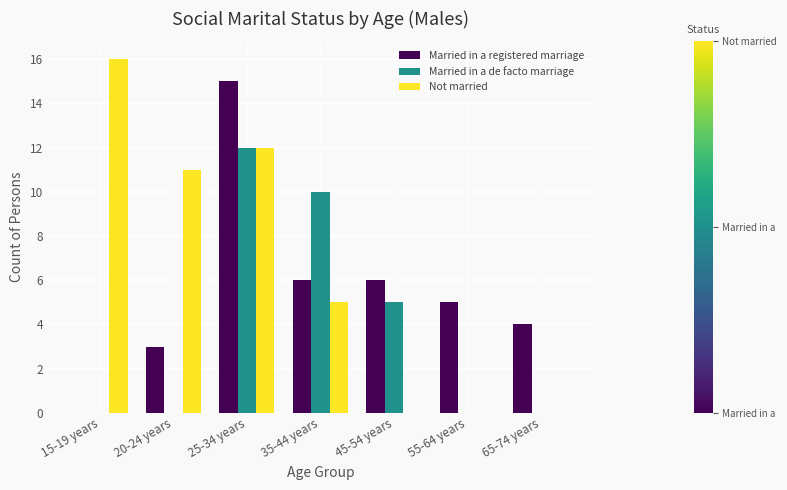

Reading left to right, transcribe all the data shown in this chart.

Married in a registered marriage: 15-19 years=0	20-24 years=3	25-34 years=15	35-44 years=6	45-54 years=6	55-64 years=5	65-74 years=4
Married in a de facto marriage: 15-19 years=0	20-24 years=0	25-34 years=12	35-44 years=10	45-54 years=5	55-64 years=0	65-74 years=0
Not married: 15-19 years=16	20-24 years=11	25-34 years=12	35-44 years=5	45-54 years=0	55-64 years=0	65-74 years=0